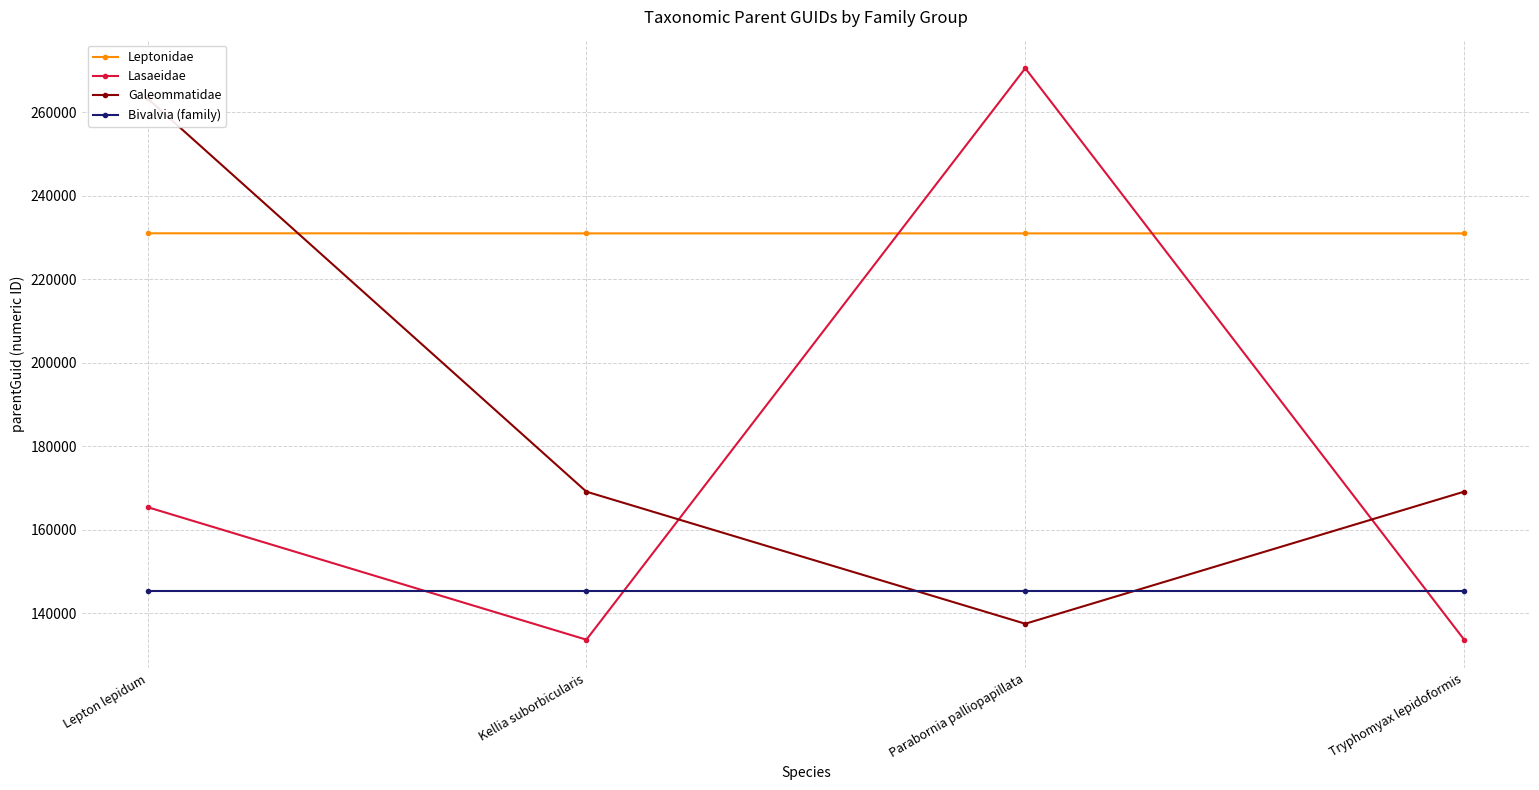

Which series has the largest range (max minus min)?

Lasaeidae